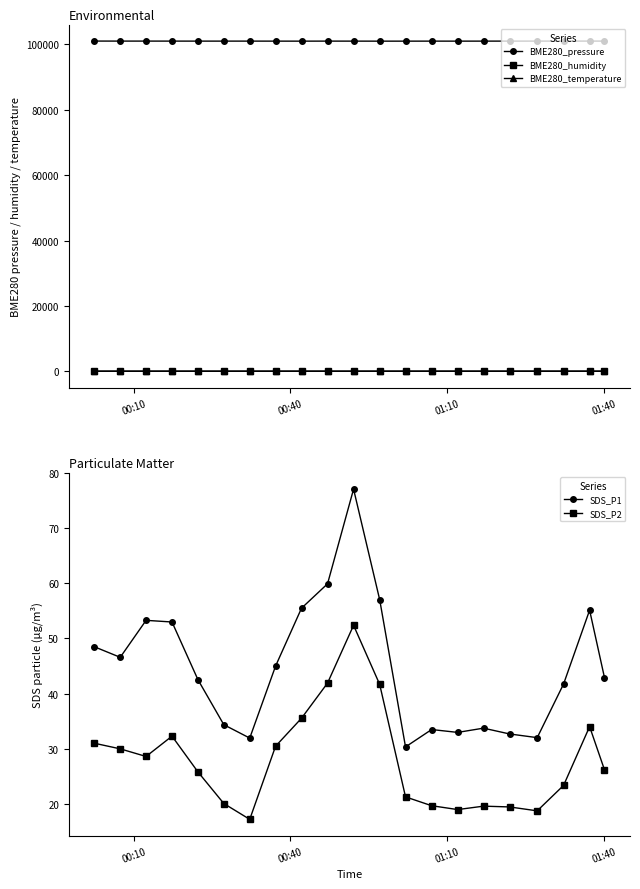

True or false: BME280_pressure and BME280_humidity cross at least once.

False